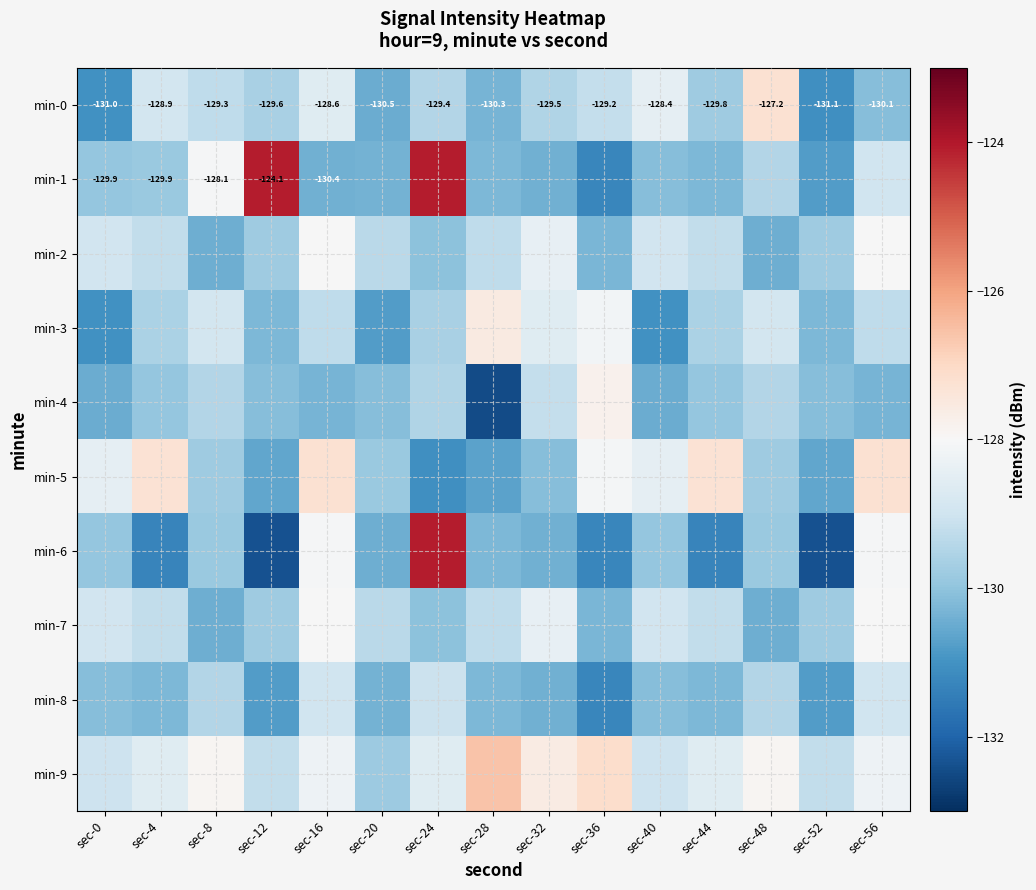

How many data points in min-0 are less than -129?

11